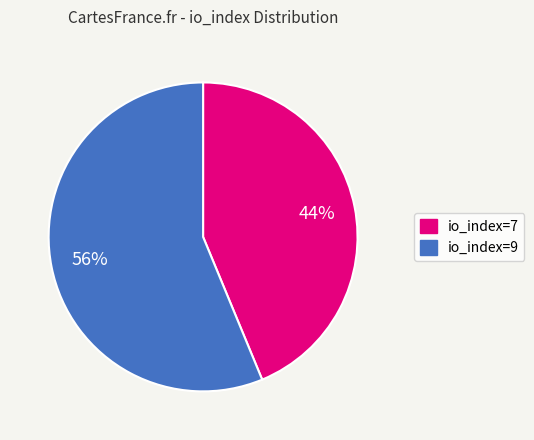

The io_index=9 slice represents 71% of the pie. True or false?

False